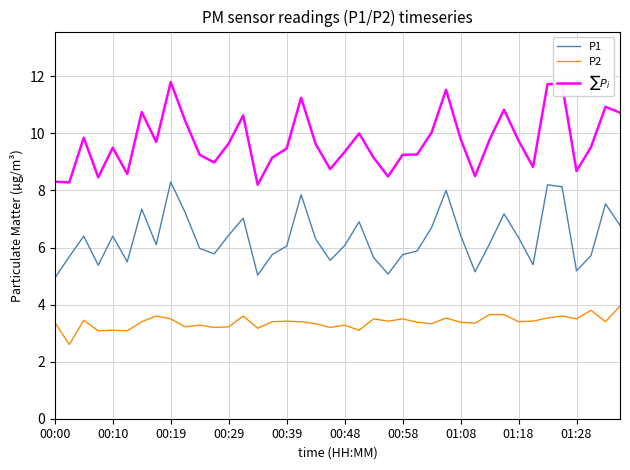

What is the difference between the maximum and minimum values in the P1 series?

3.4